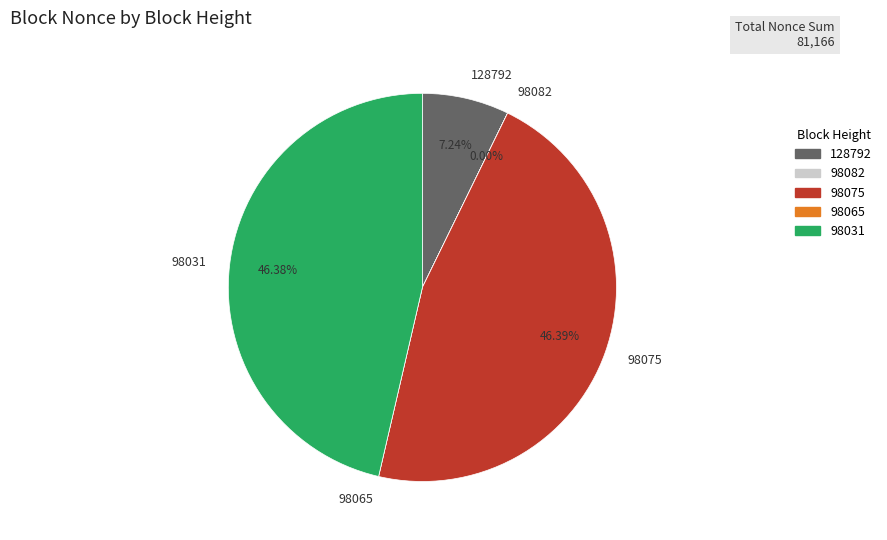

Does 128792 represent more than half of the total?

No